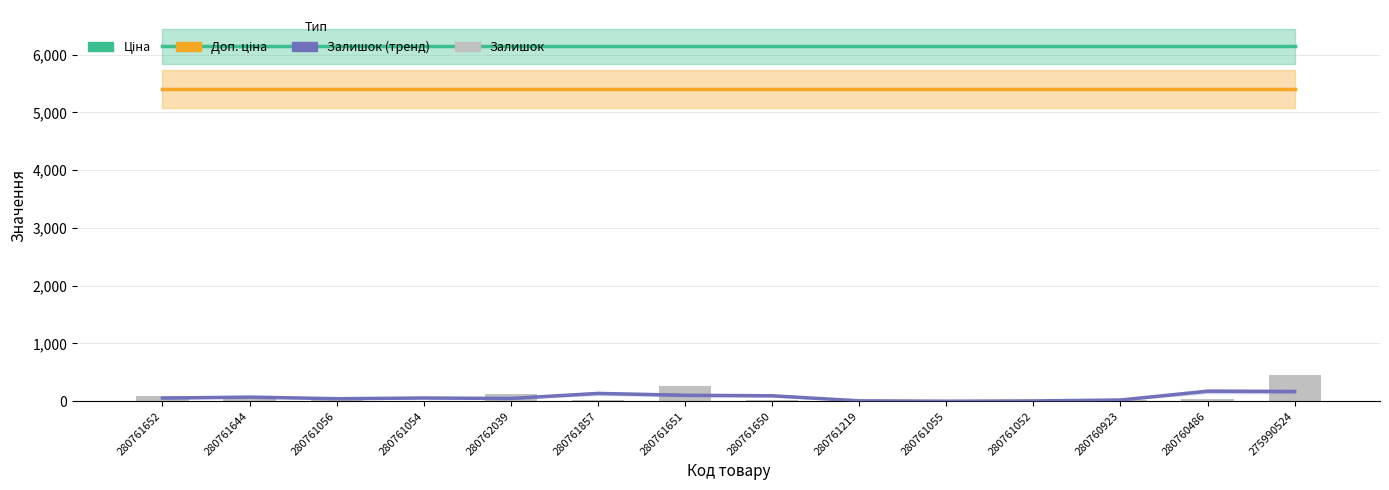

Reading left to right, transcribe all the data shown in this chart.

Ціна: 6143.2	6143.2	6143.2	6143.2	6143.2	6143.2	6143.2	6143.2	6143.2	6143.2	6143.2	6143.2	6143.2	6143.2
Доп. ціна: 5406.1	5406.1	5406.1	5406.1	5406.1	5406.1	5406.1	5406.1	5406.1	5406.1	5406.1	5406.1	5406.1	5406.1
Залишок (тренд): 54.7	71.3	43.7	55.7	47.7	135.0	103.0	94.3	7.0	0.0	5.3	21.0	173.3	168.0
Залишок: 83.0	81.0	50.0	0.0	117.0	26.0	262.0	21.0	0.0	0.0	0.0	16.0	47.0	457.0